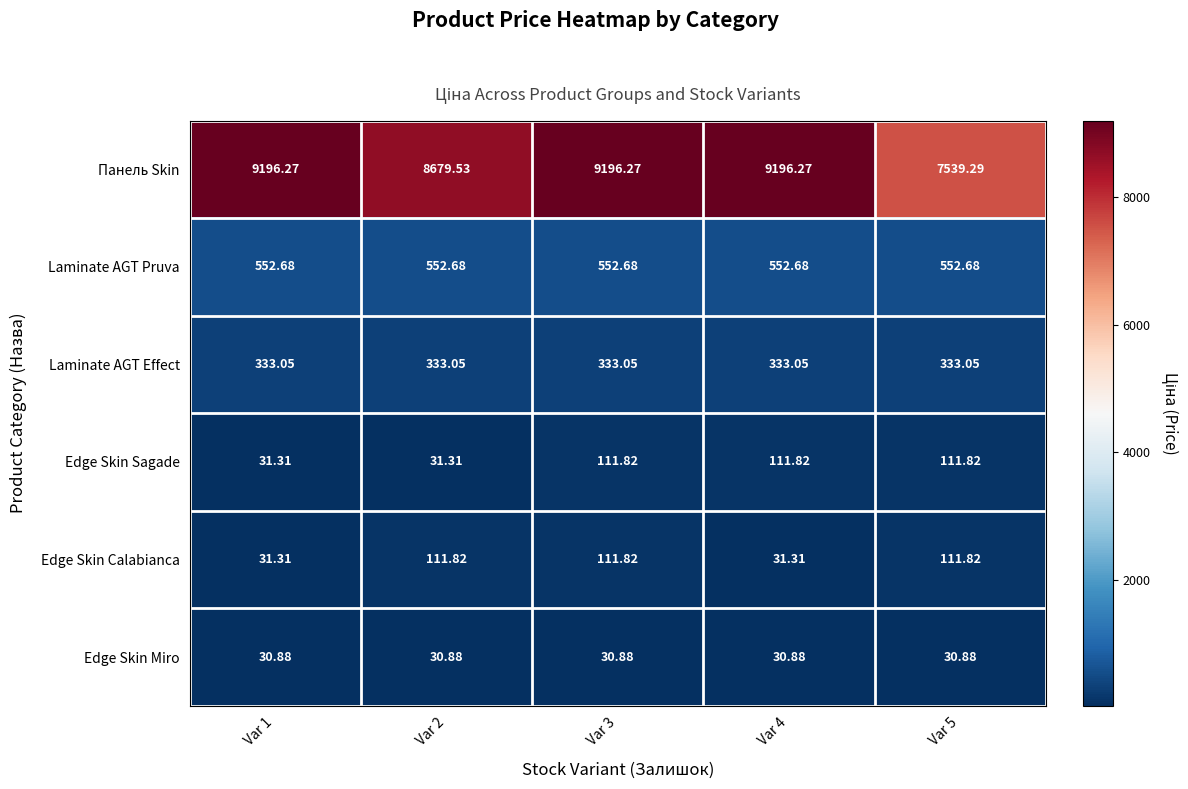

What is the difference between the highest and lowest values at Var 5?

7508.4